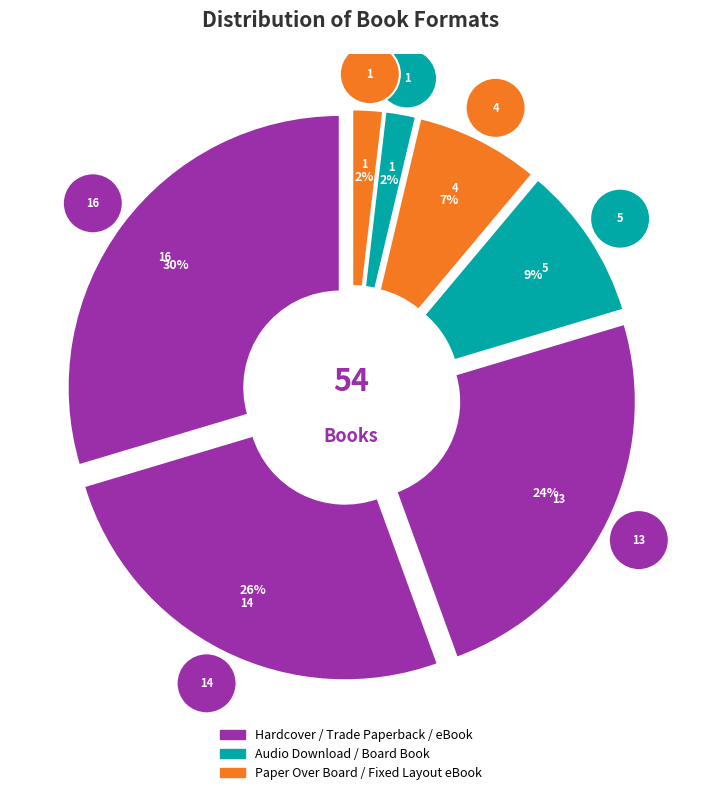

Does Trade Paperback represent more than half of the total?

No